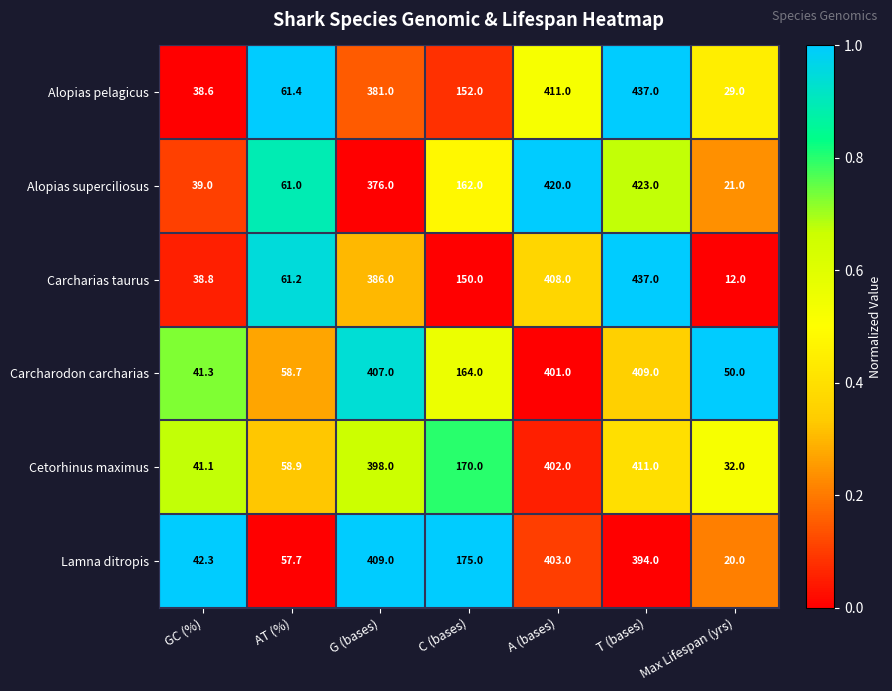

Rank the categories by Alopias superciliosus value from lowest to highest.

Max Lifespan (yrs), GC (%), AT (%), C (bases), G (bases), A (bases), T (bases)